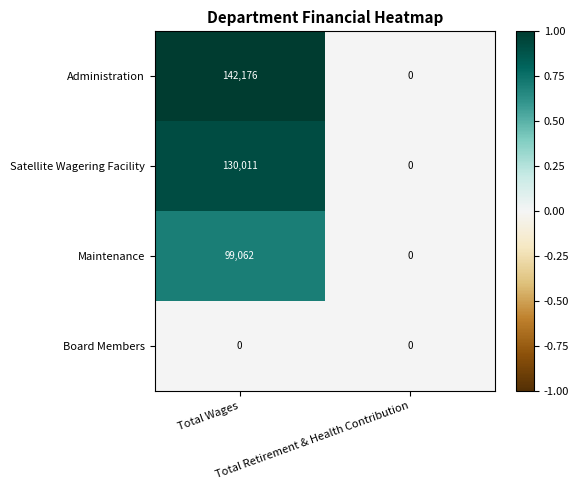

Which series has the largest total across all categories?

Administration